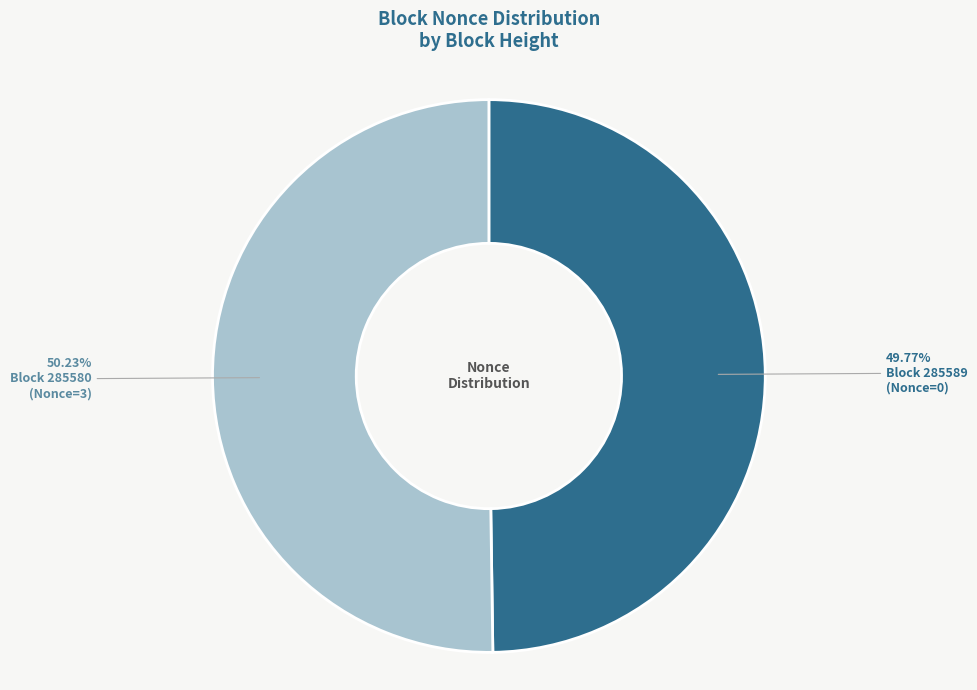

Does any single category account for the majority?

Yes